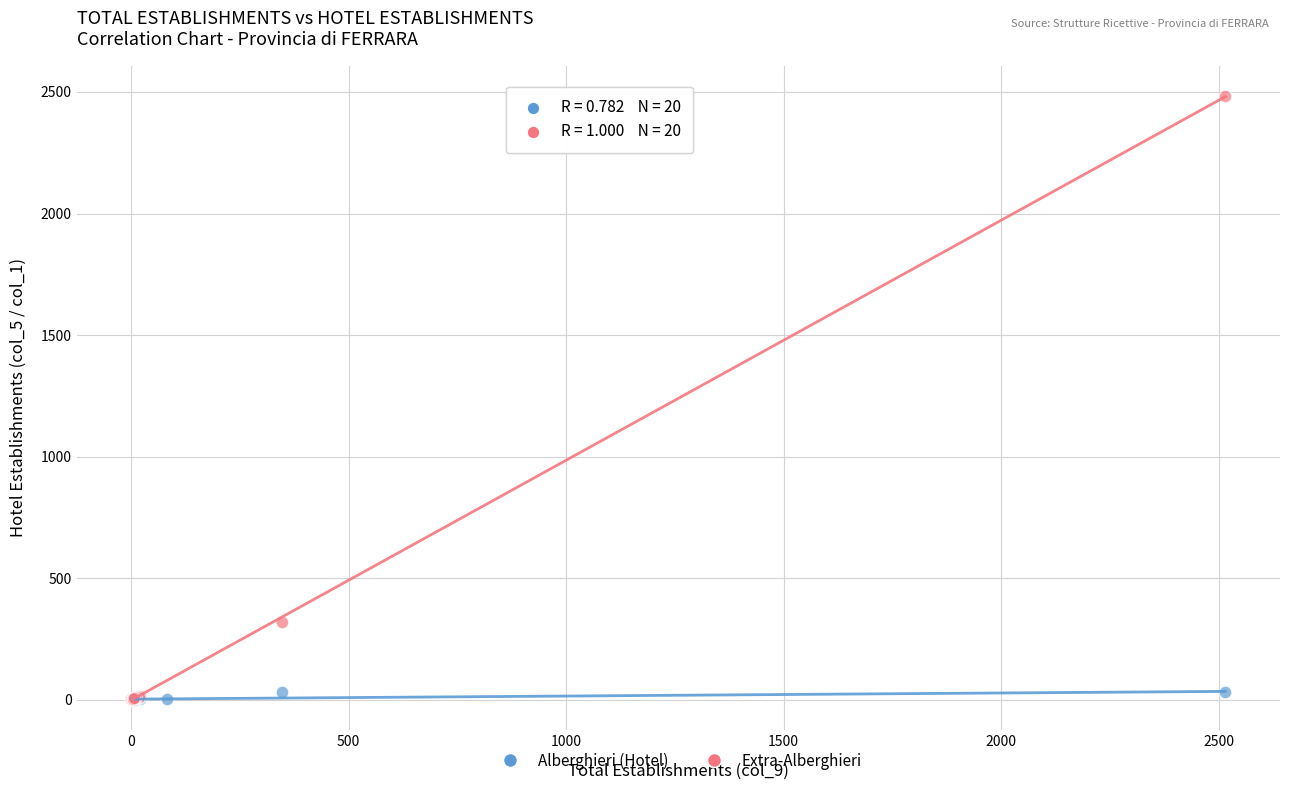

Which series has the widest spread of Y values?

Extra-Alberghieri